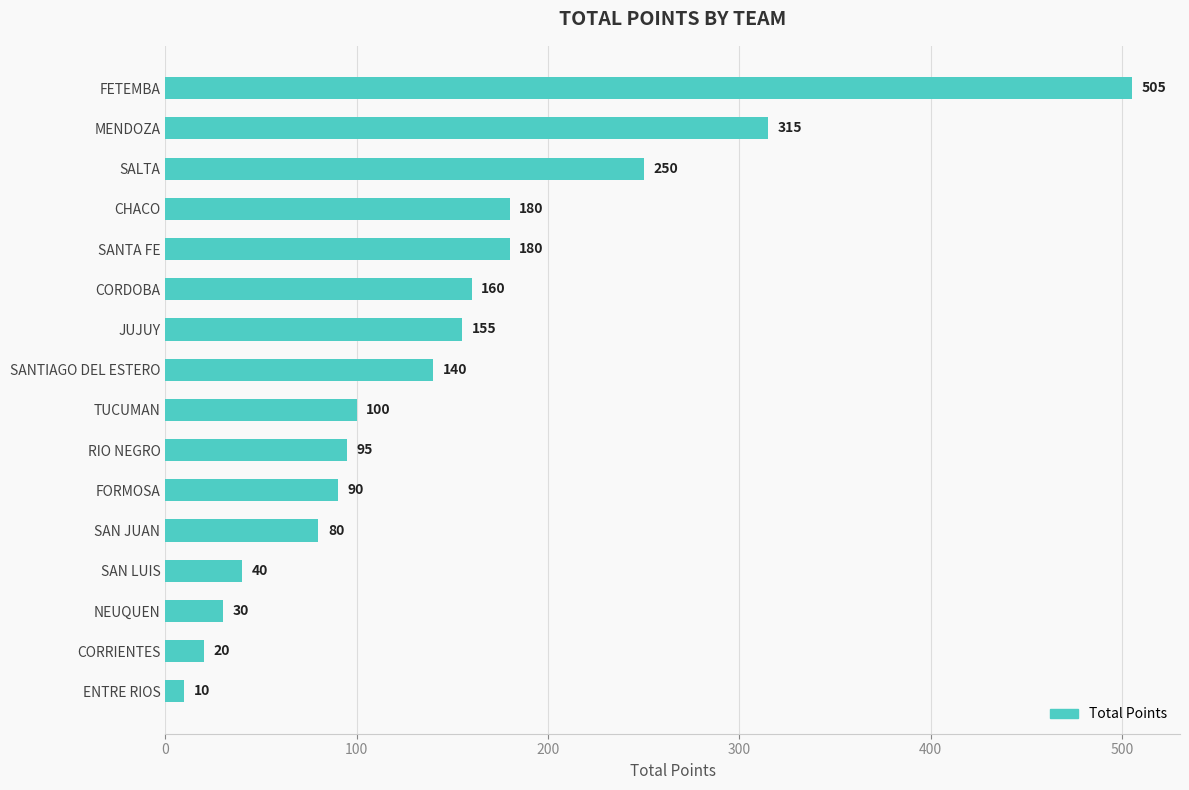

What is the label of the 2nd bar from the bottom?

CORRIENTES